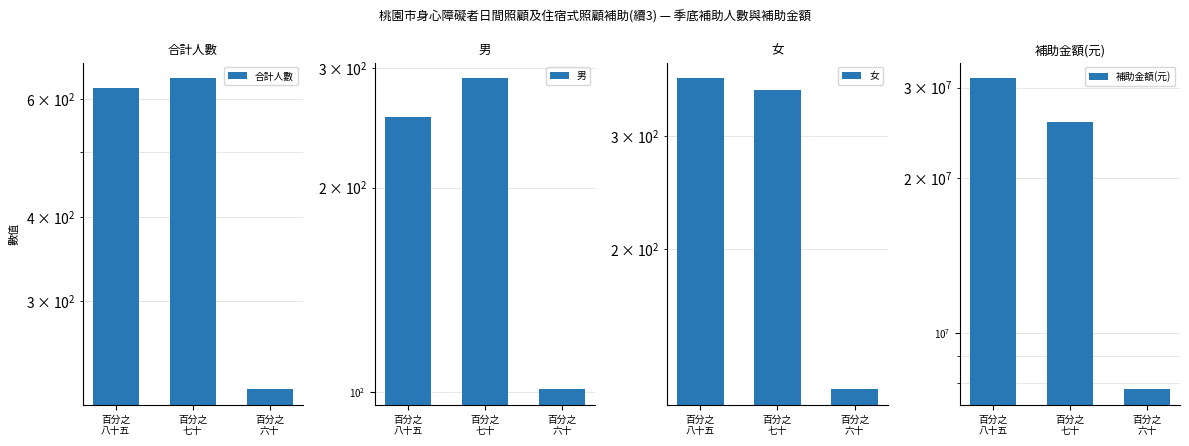

Is it true that 男 equals 254 at 百分之
八十五?

True